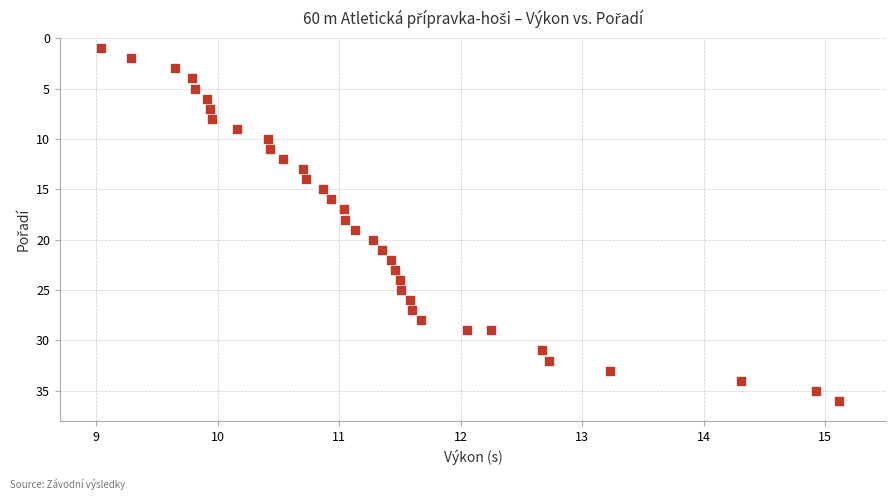

What is the range of Y values (max minus min)?

35